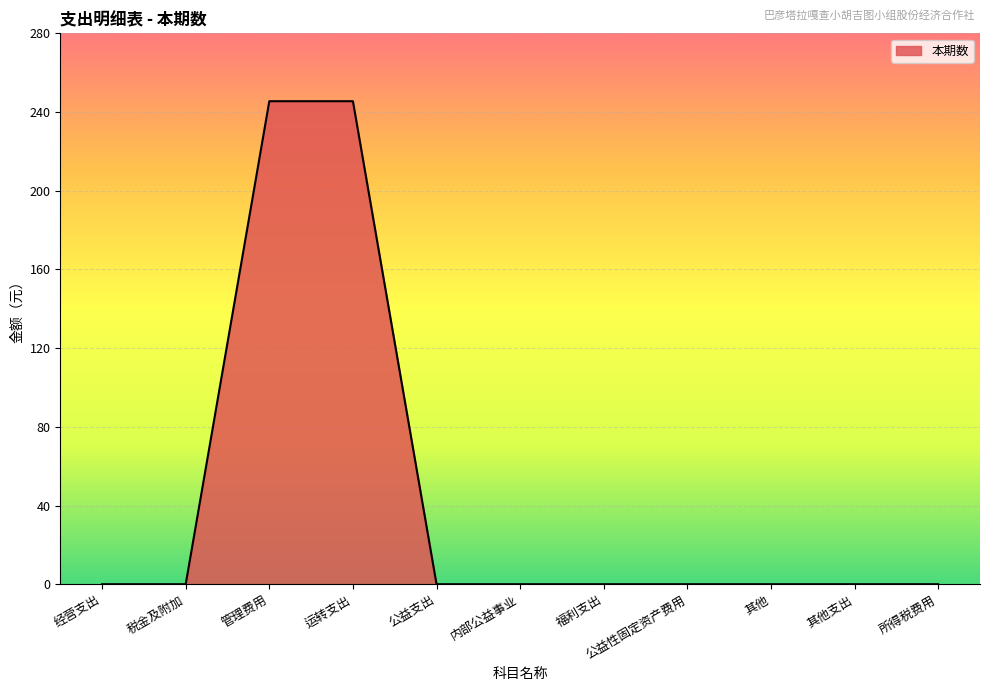

What position from the left is 福利支出?

7